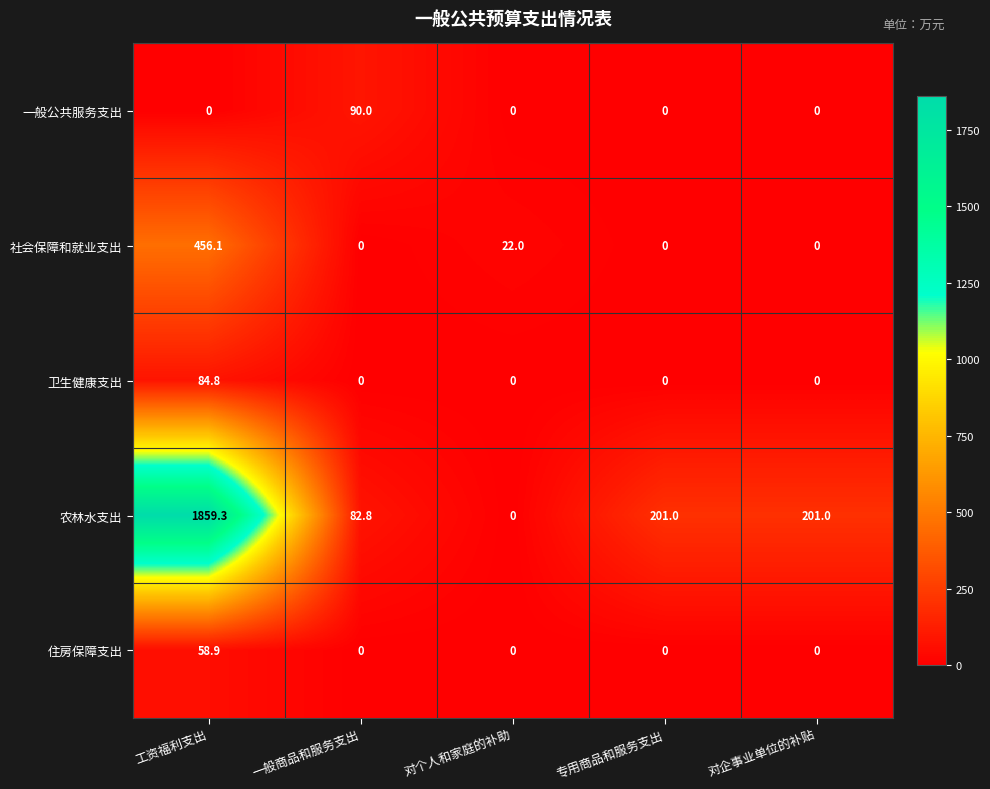

Between 一般商品和服务支出 and 专用商品和服务支出, which series saw the biggest shift?

农林水支出